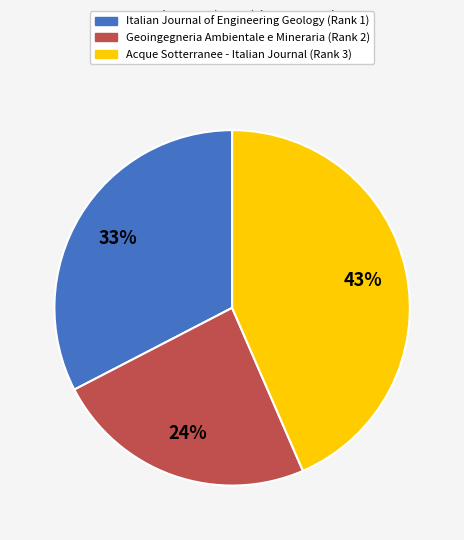

Which slice is the smallest?

Geoingegneria Ambientale e Mineraria (Rank 2)